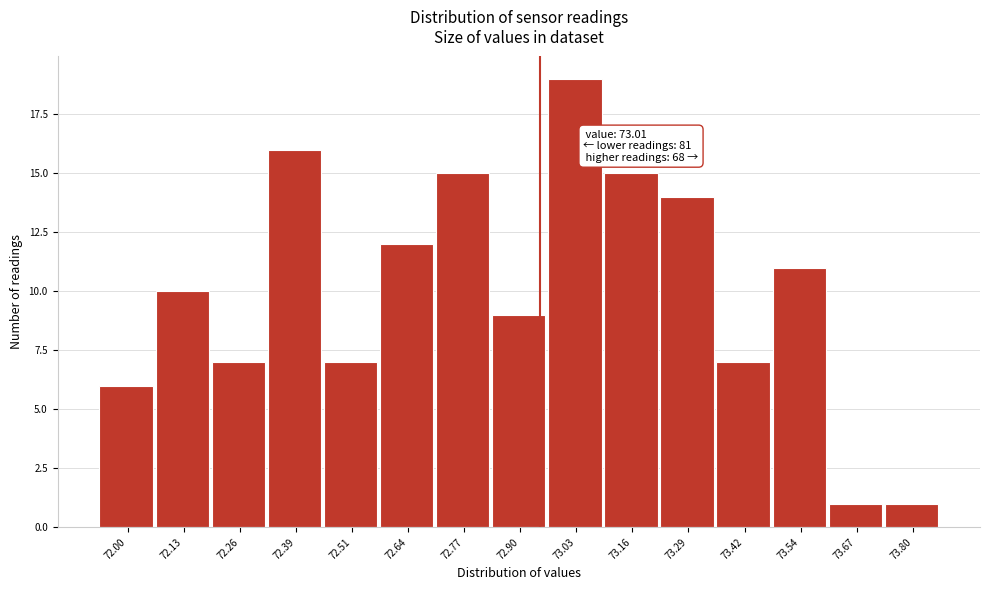

Reading right to left, what are all the values shown in this chart?

1	1	11	7	14	15	19	9	15	12	7	16	7	10	6